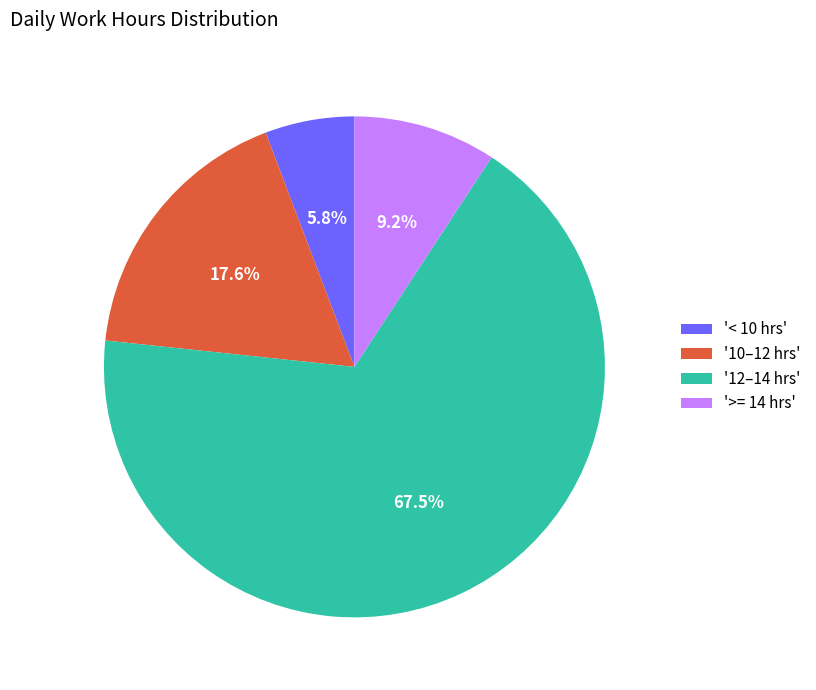

What is the ratio of the value at '10–12 hrs' to the value at '12–14 hrs'?

0.3